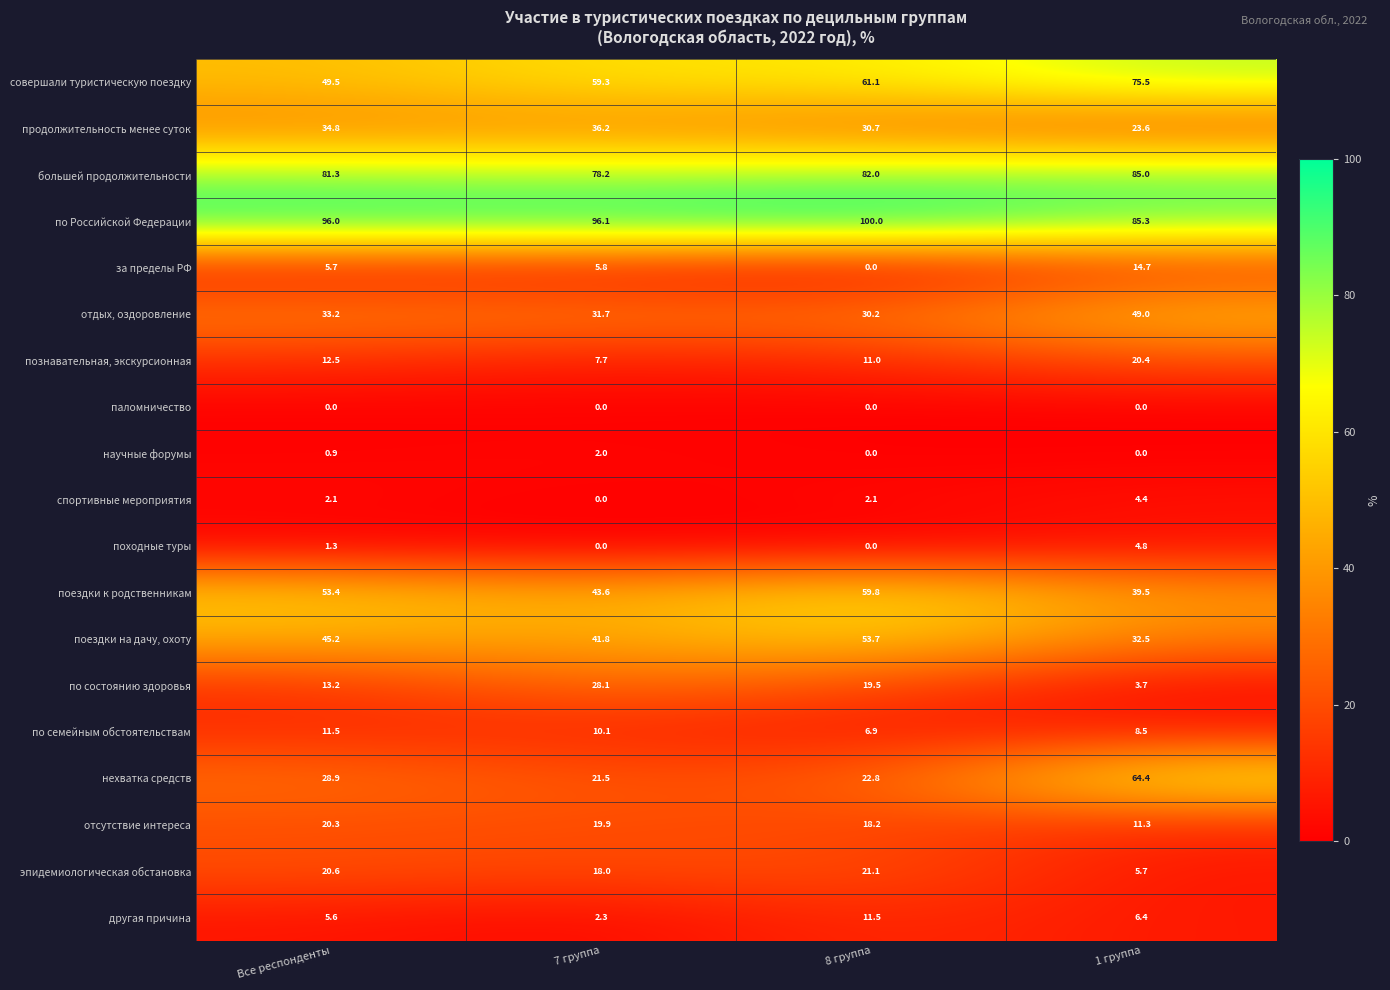

Which series changed the most between 7 группа and 8 группа?

поездки к родственникам